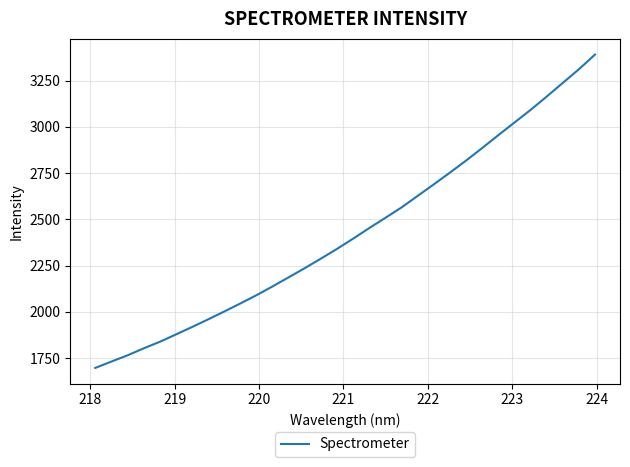

What is the difference between the maximum and minimum values?

1693.6